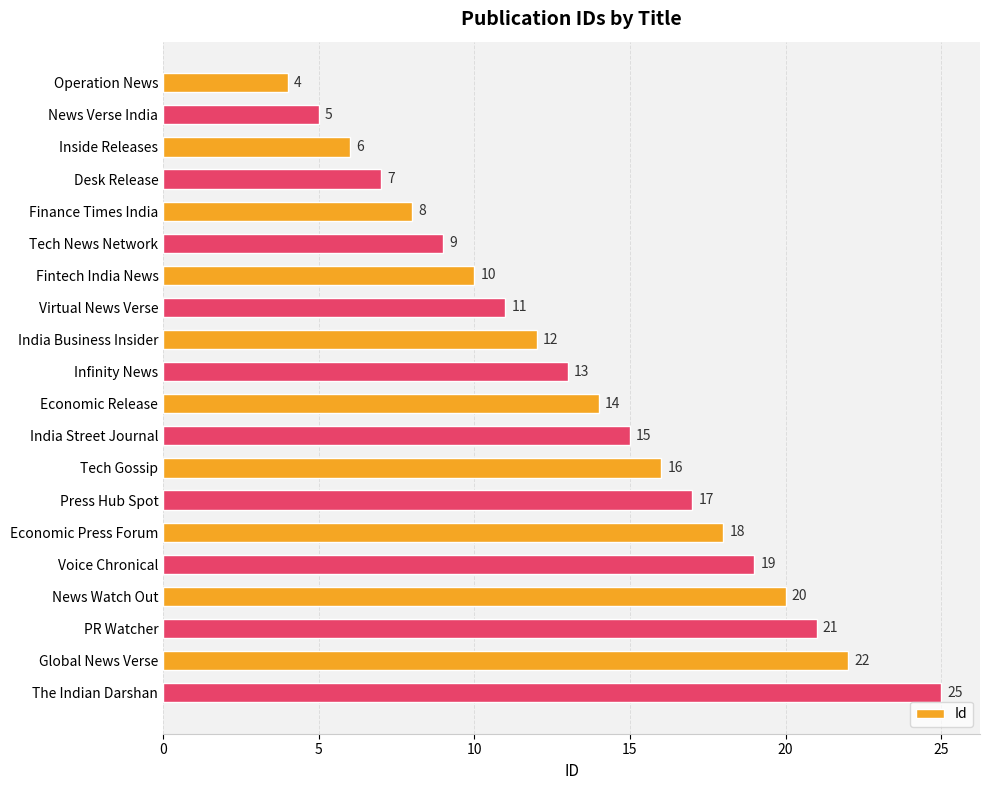

How many data points does each series have?

20